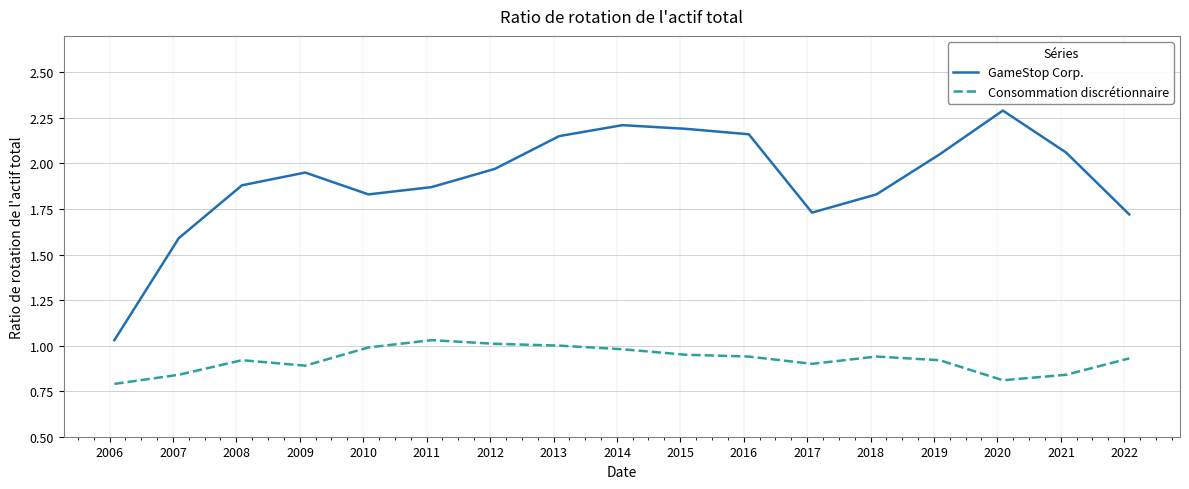

What is the maximum value shown in the chart?

2.3